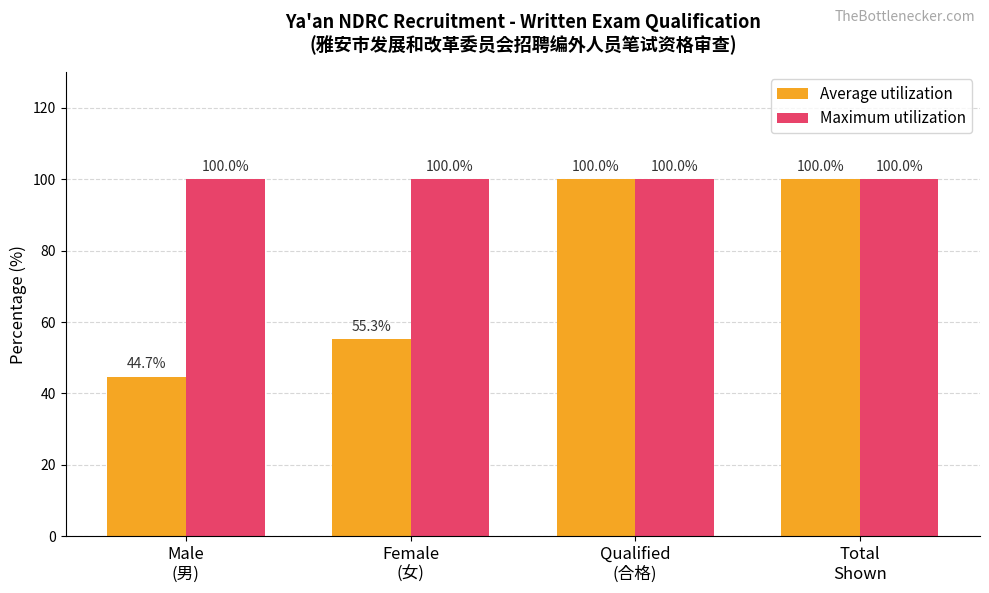

How many values in the Average utilization series are below 100?

2